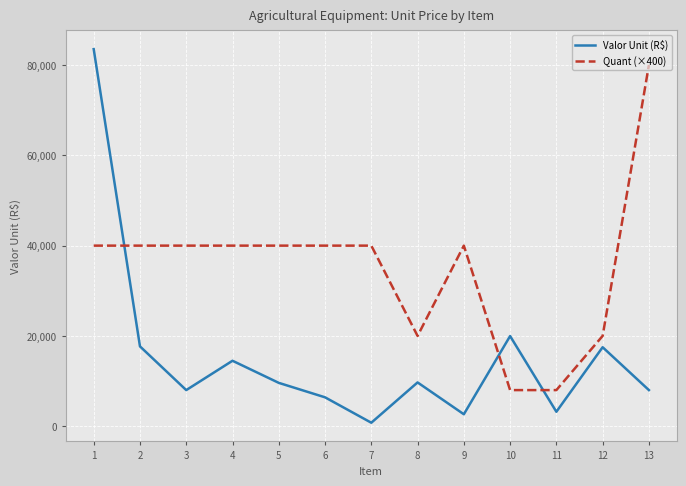

Is the value of Quant (×400) at 5 greater than the value of Valor Unit (R$) at 5?

Yes